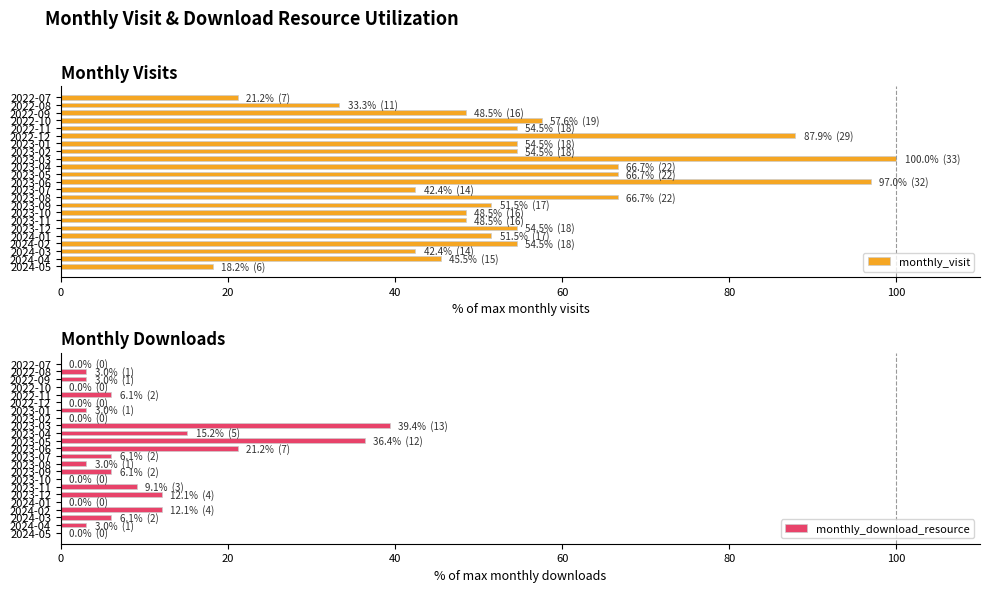

What is the approximate value of monthly_visit at 2023-07?

42.4